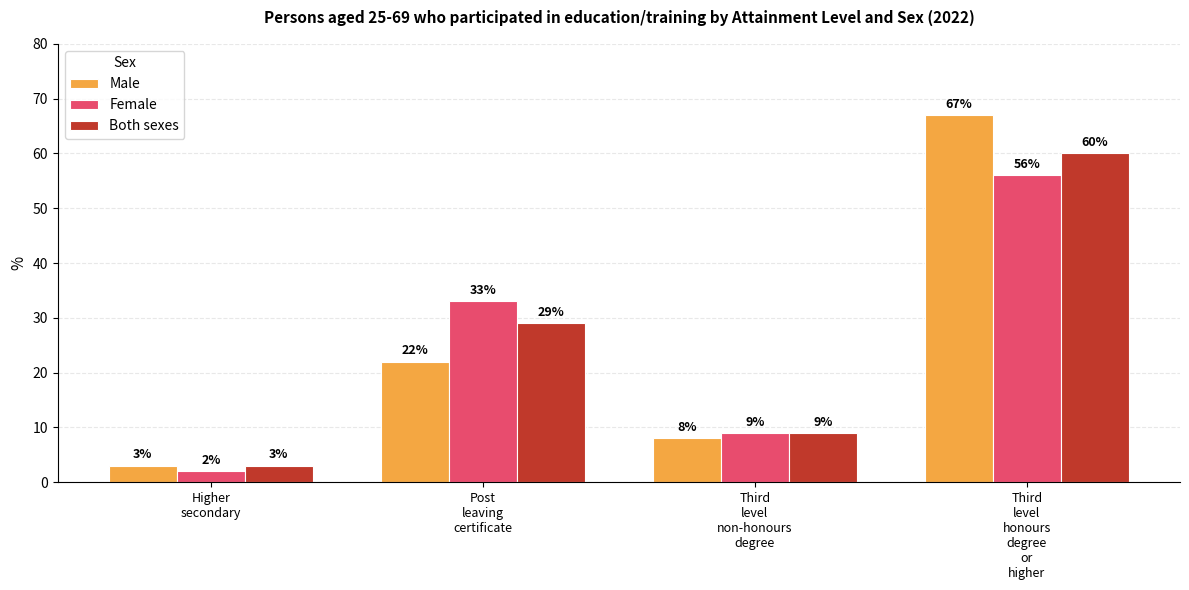

At which category is the sum across all series the highest?

Third
level
honours
degree
or
higher